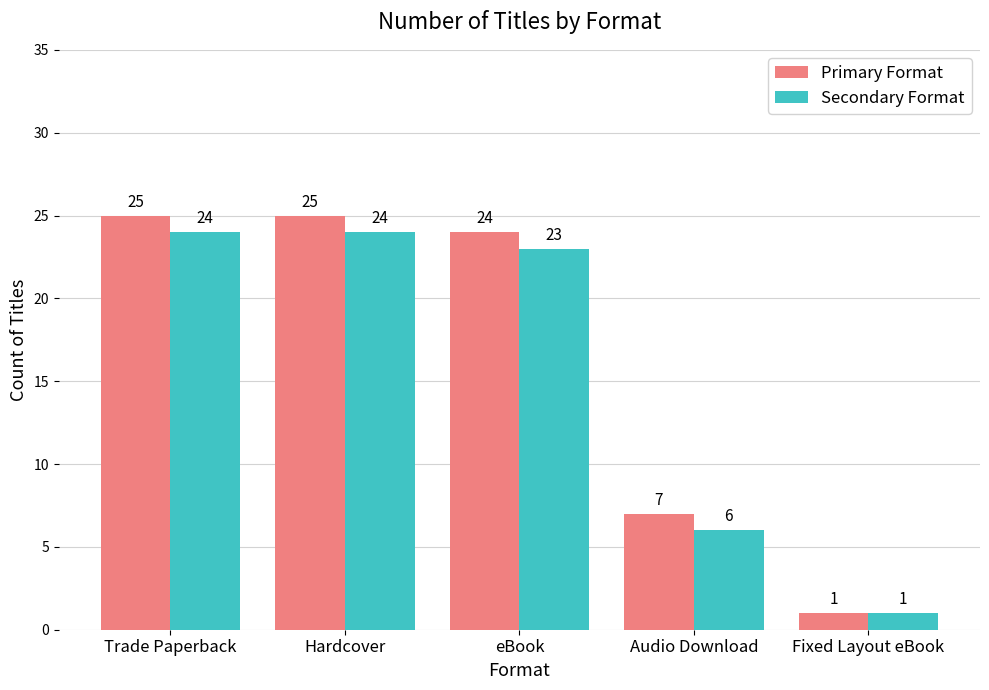

Where is Secondary Format nearest to the value 12?

Audio Download